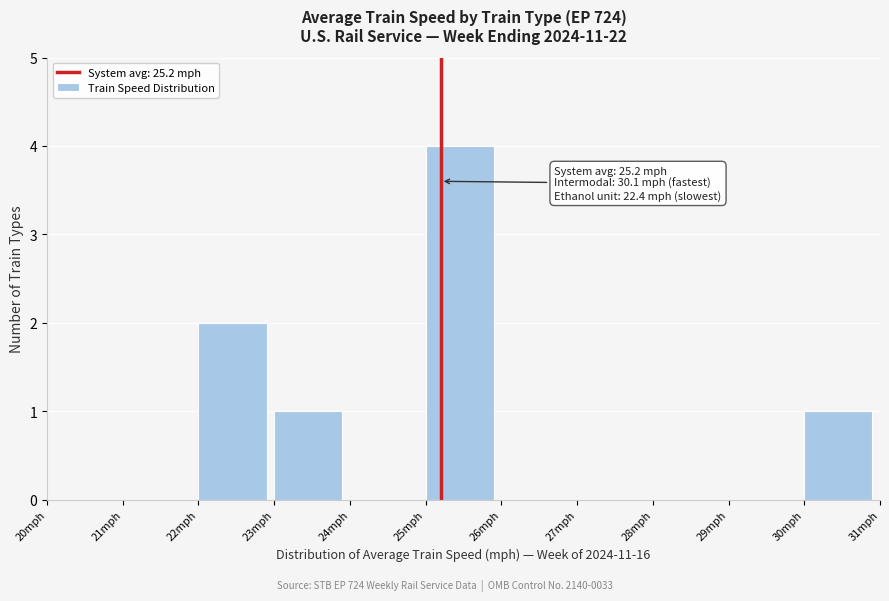

Which range on the x-axis has the tallest bar?

25 to 26